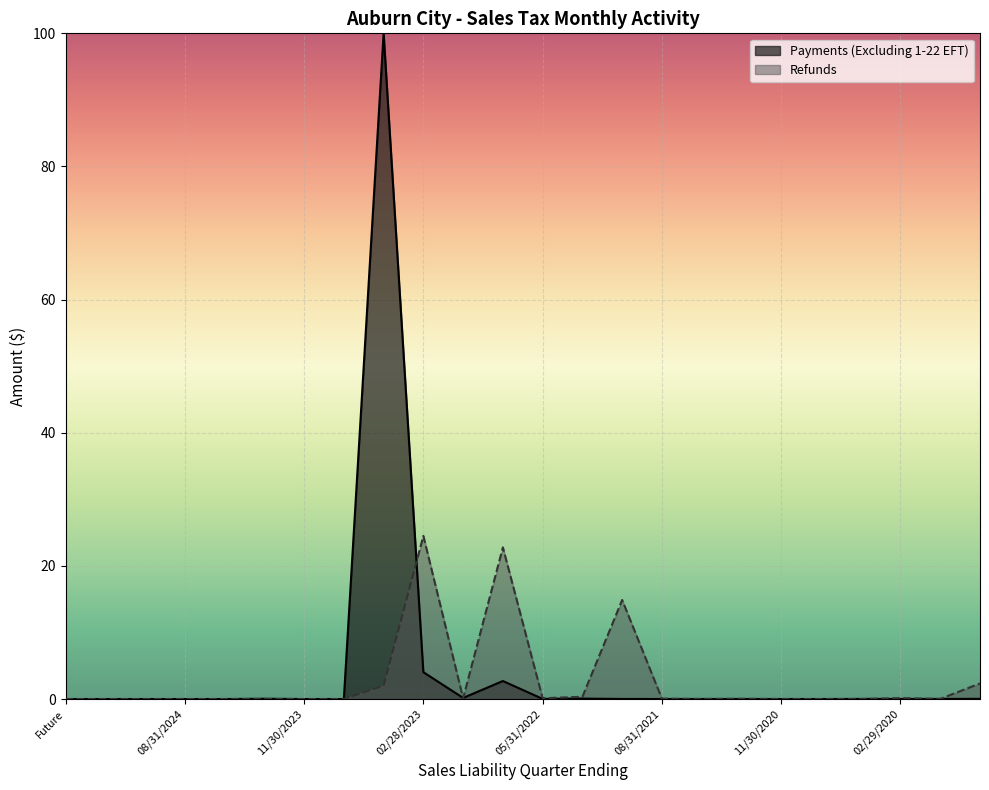

What is the maximum value for Refunds?

24.5